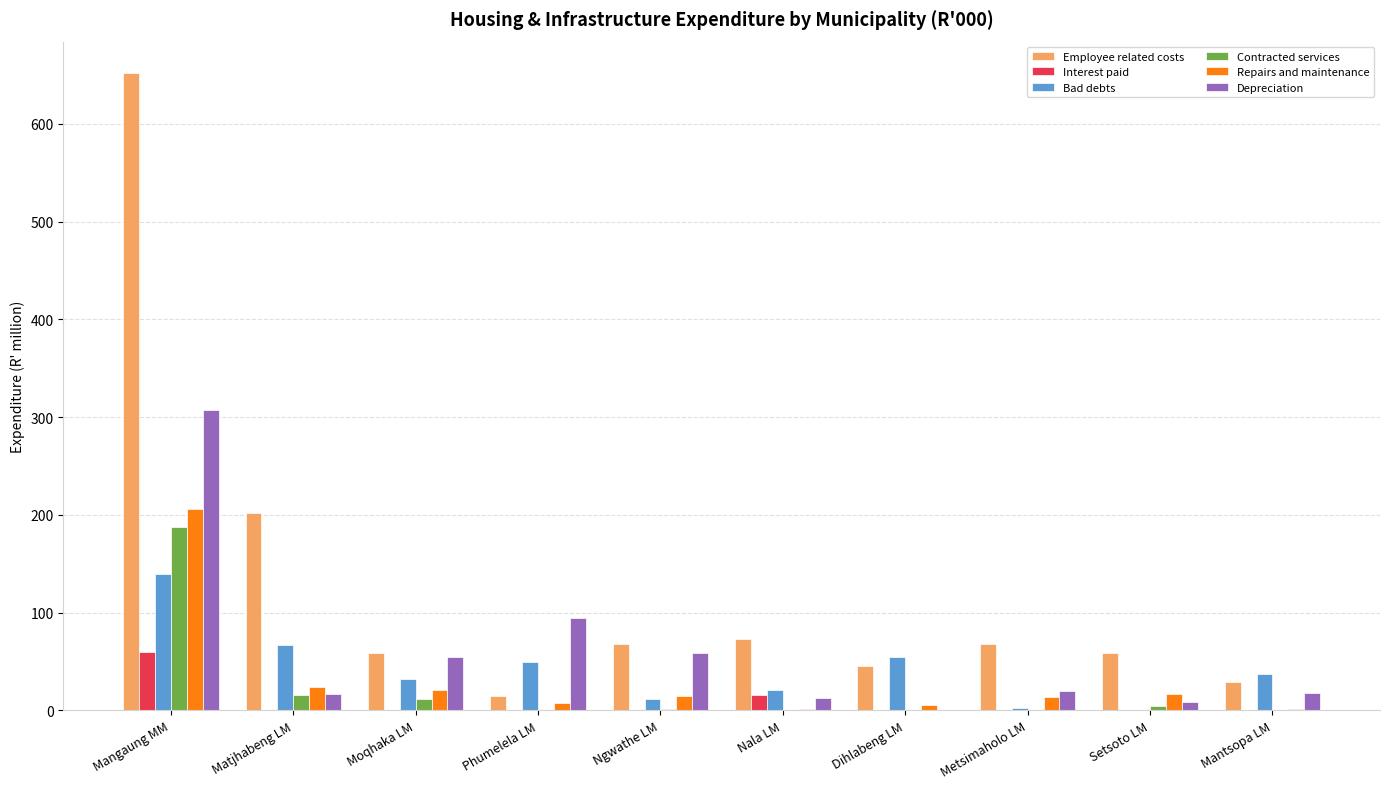

What are all the series names shown in the legend?

Employee related costs, Interest paid, Bad debts, Contracted services, Repairs and maintenance, Depreciation